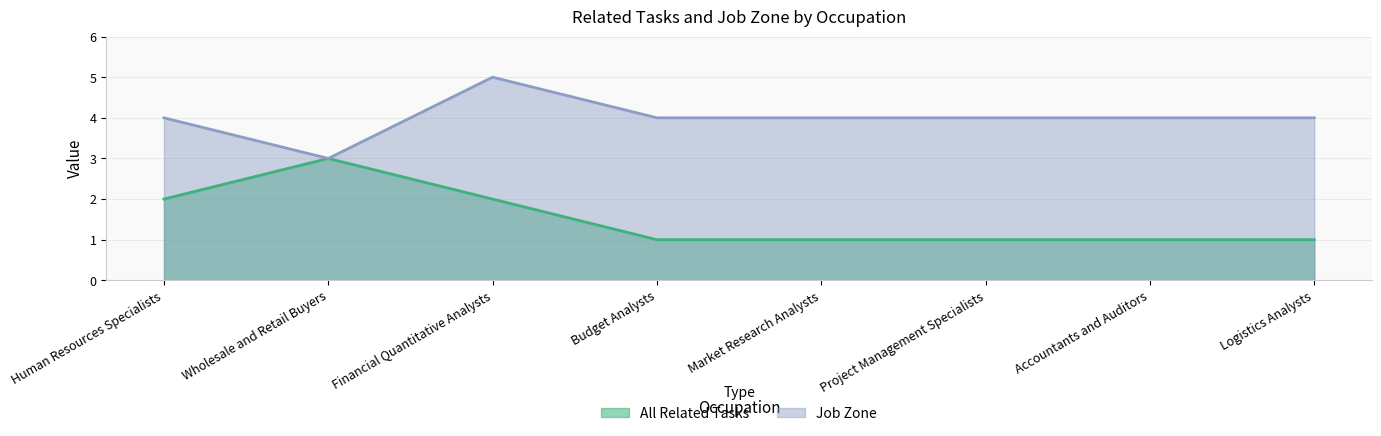

What is the value of the Job Zone point at the 3rd from the left?

5